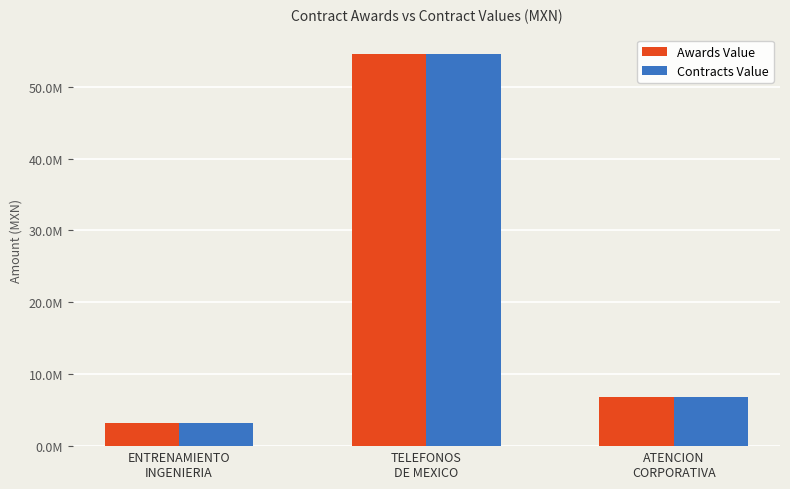

Does the chart contain stacked bars?

No